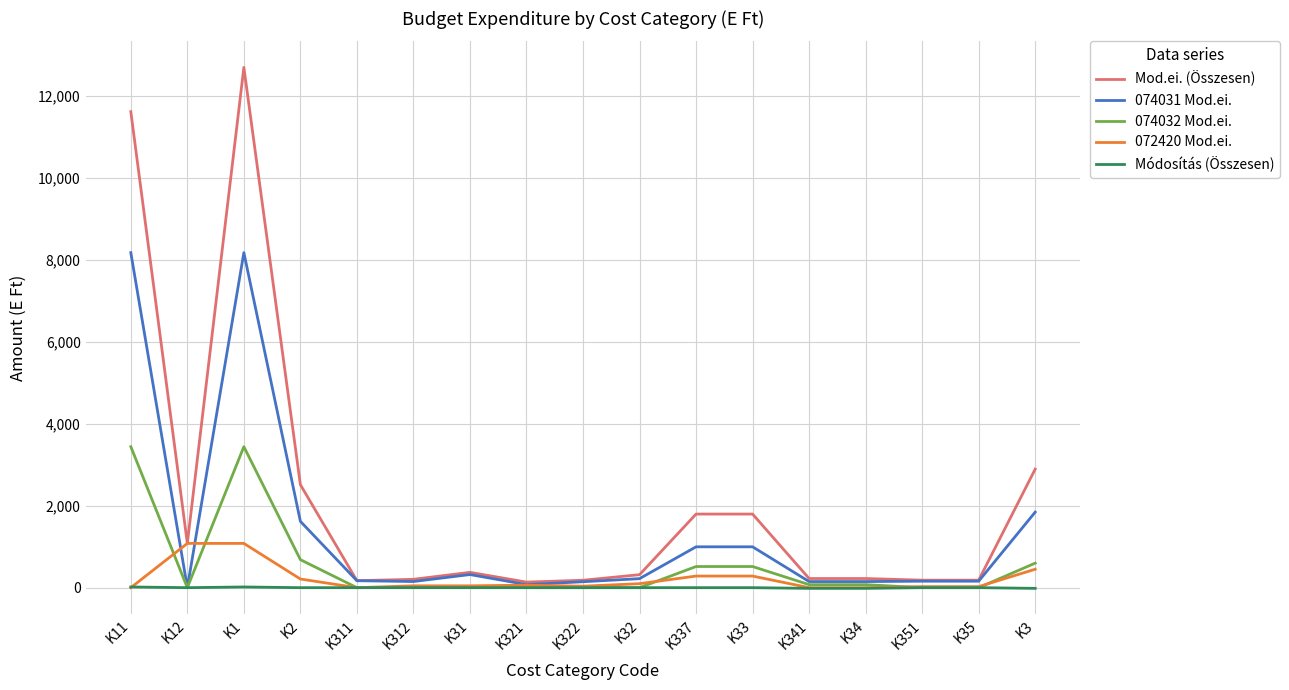

What is the lowest value of the Módosítás (Összesen) series?

-17